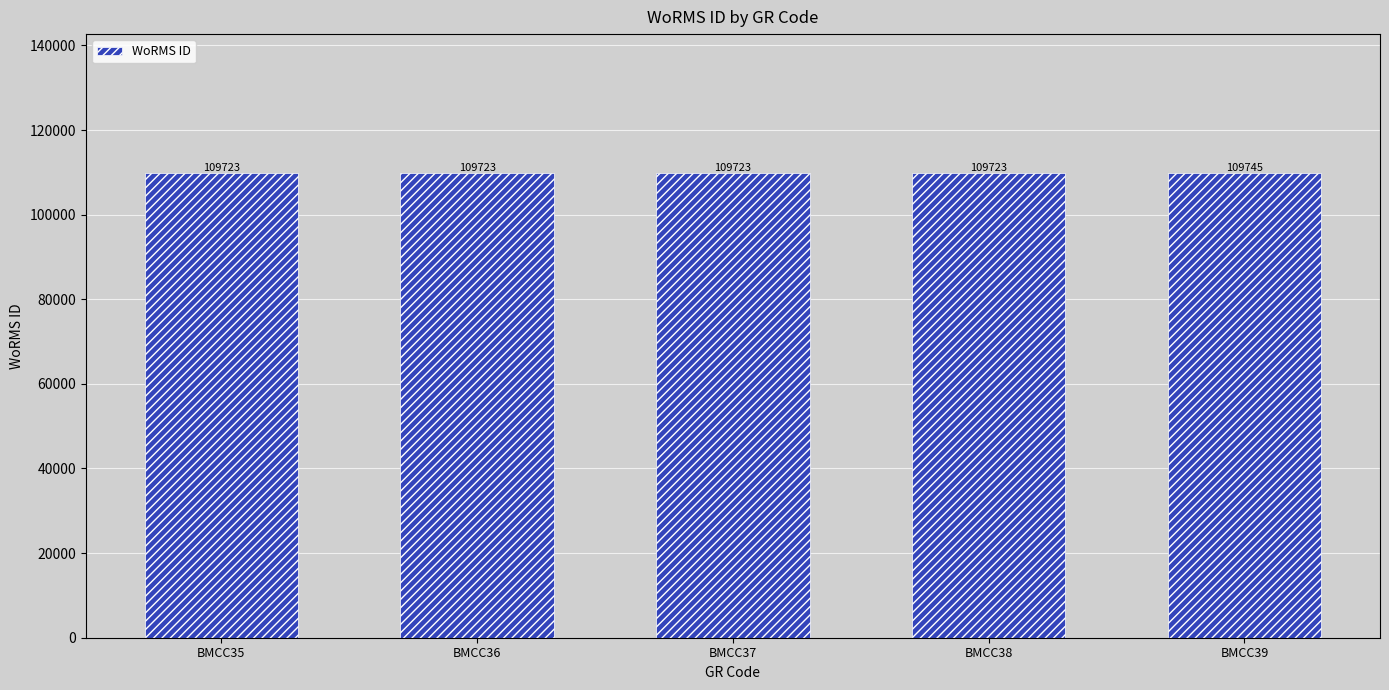

What is the minimum value shown in the chart?

109723